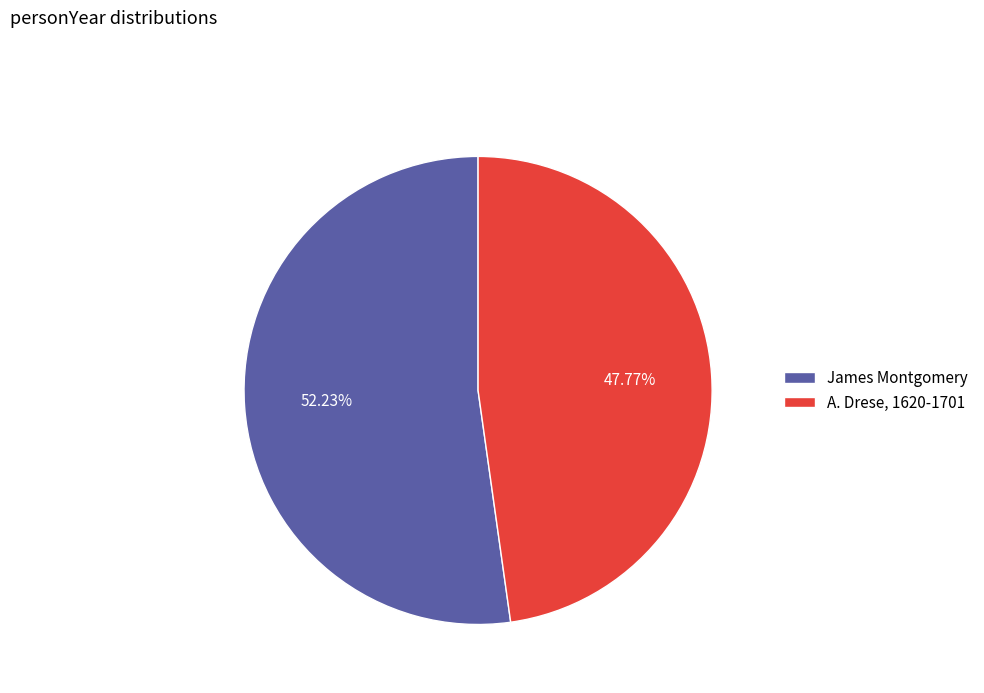

Count the number of slices in the pie.

2